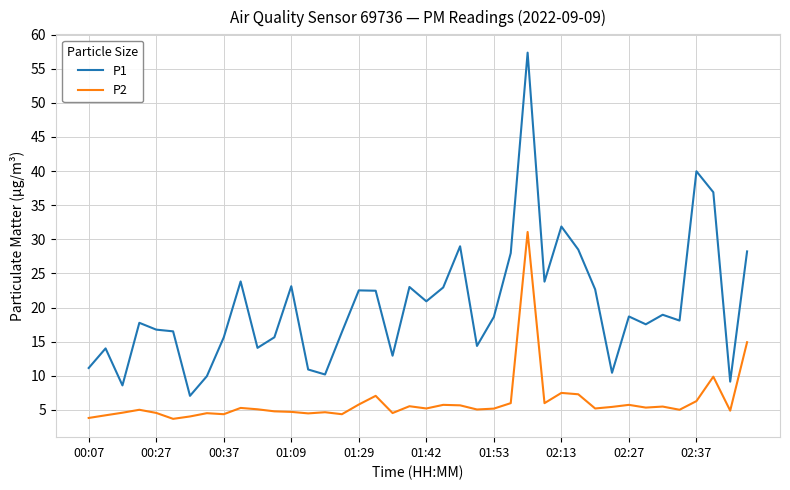

What is the highest value of the P1 series?

57.4